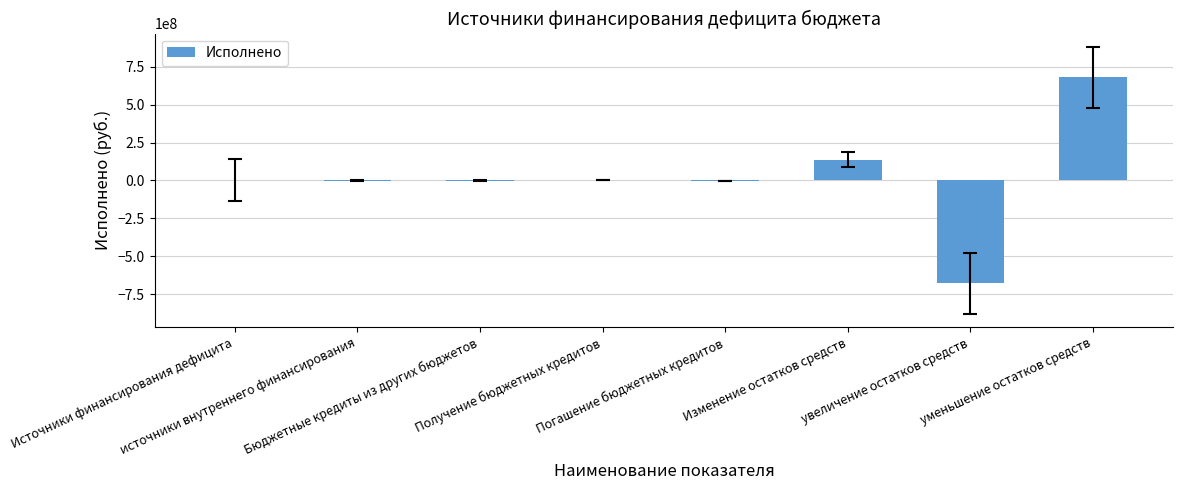

What is the sum of all values?

140037666.6